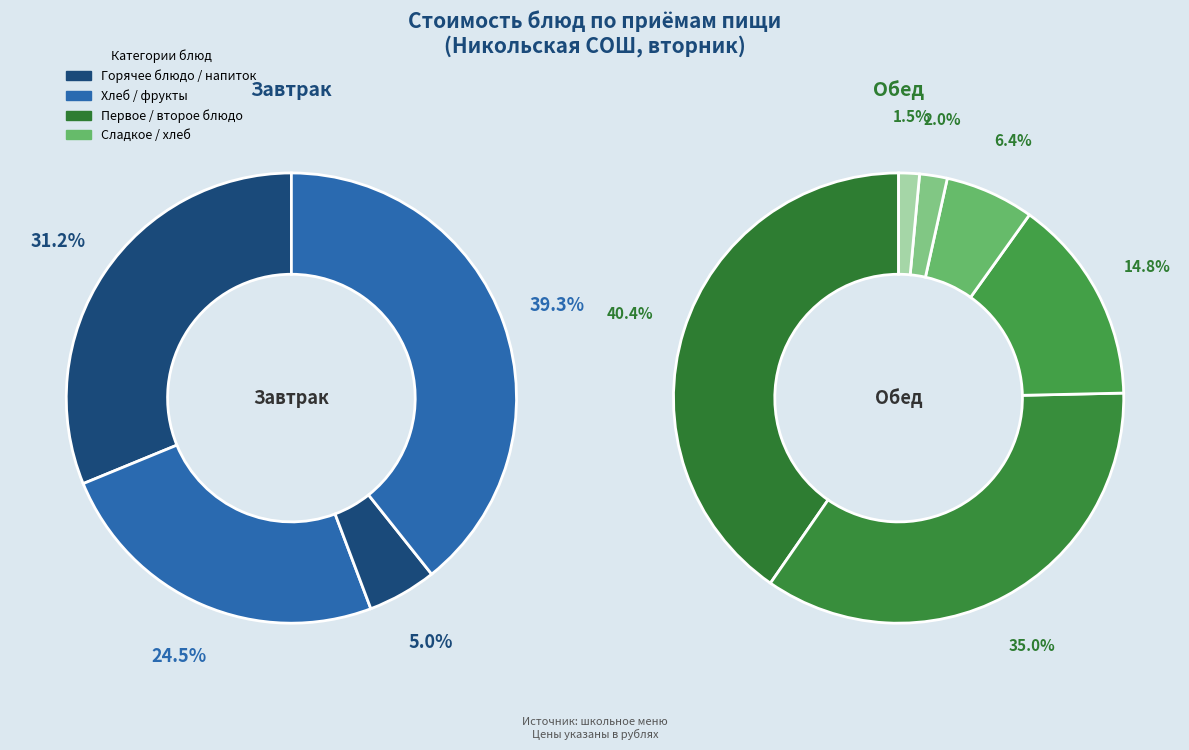

Is there any slice that represents more than half of the pie?

No